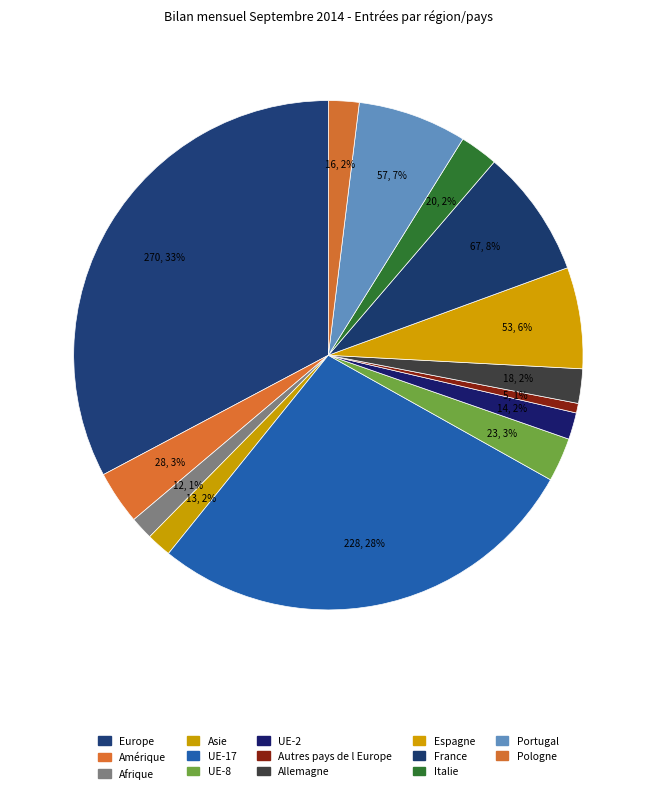

How many slices are in this pie chart?

14